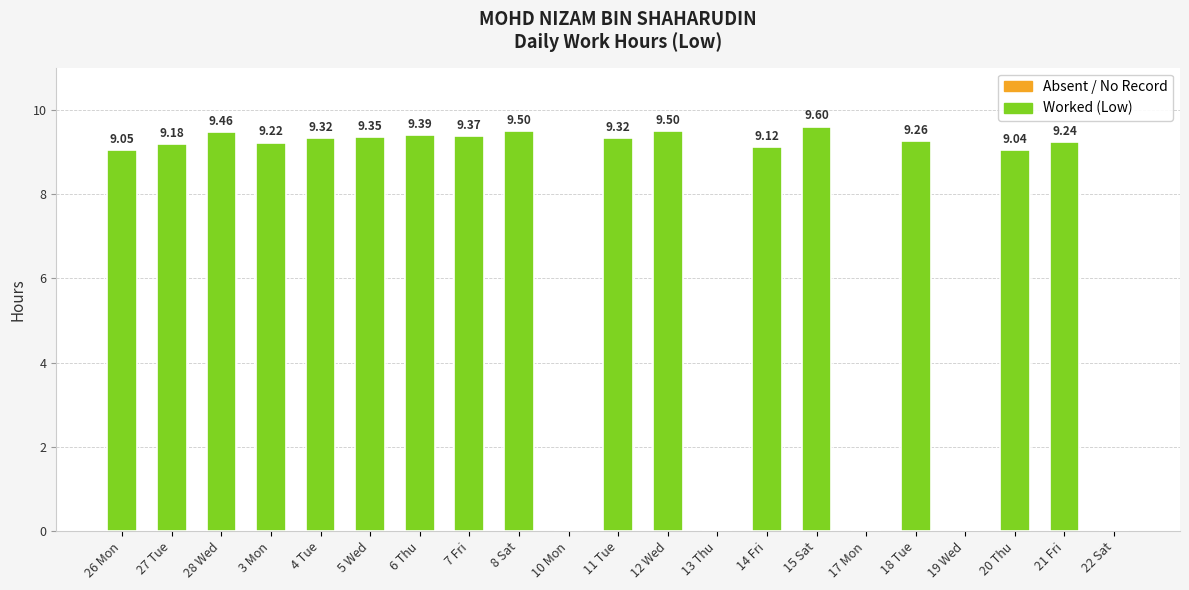

What is the sum of all values?

148.9